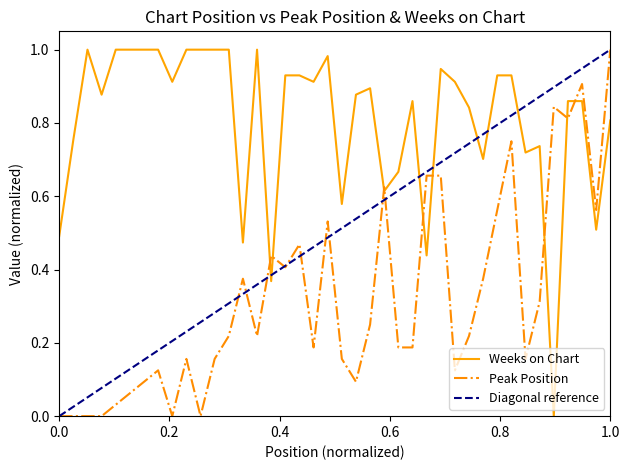

True or false: Peak Position and Weeks on Chart intersect in this chart.

True